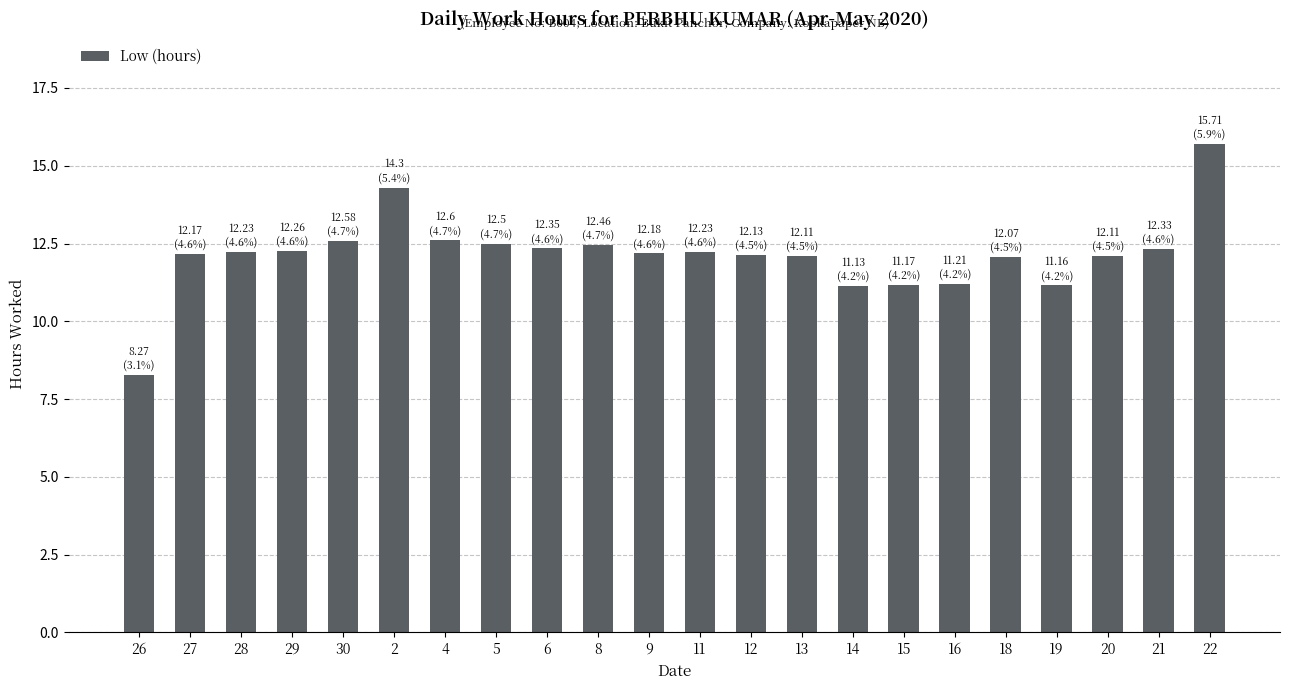

What is the difference between the maximum and minimum values?

7.4